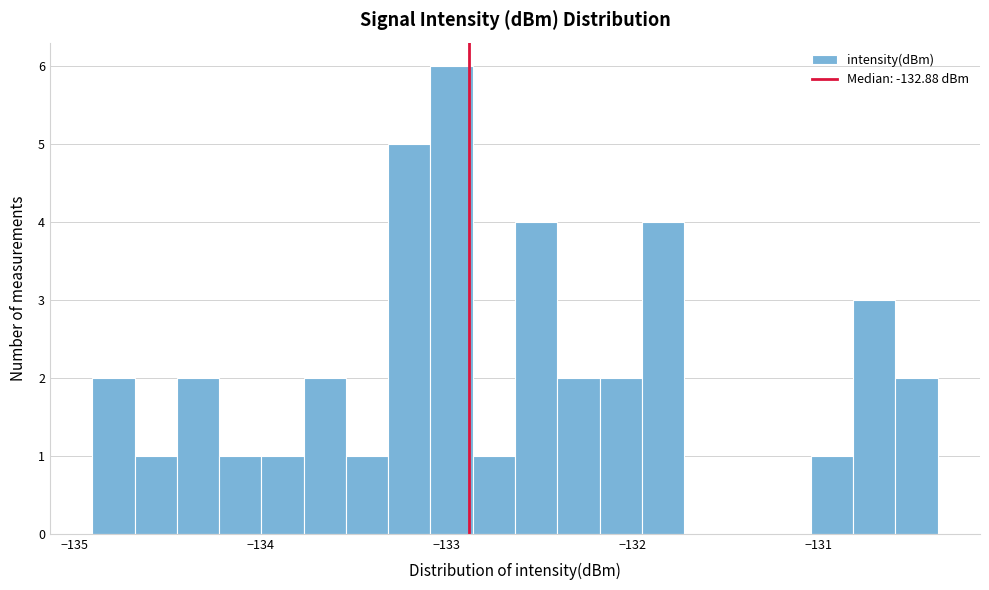

Read against the x-axis, roughly where is the centre of the tallest bar?

-133.0